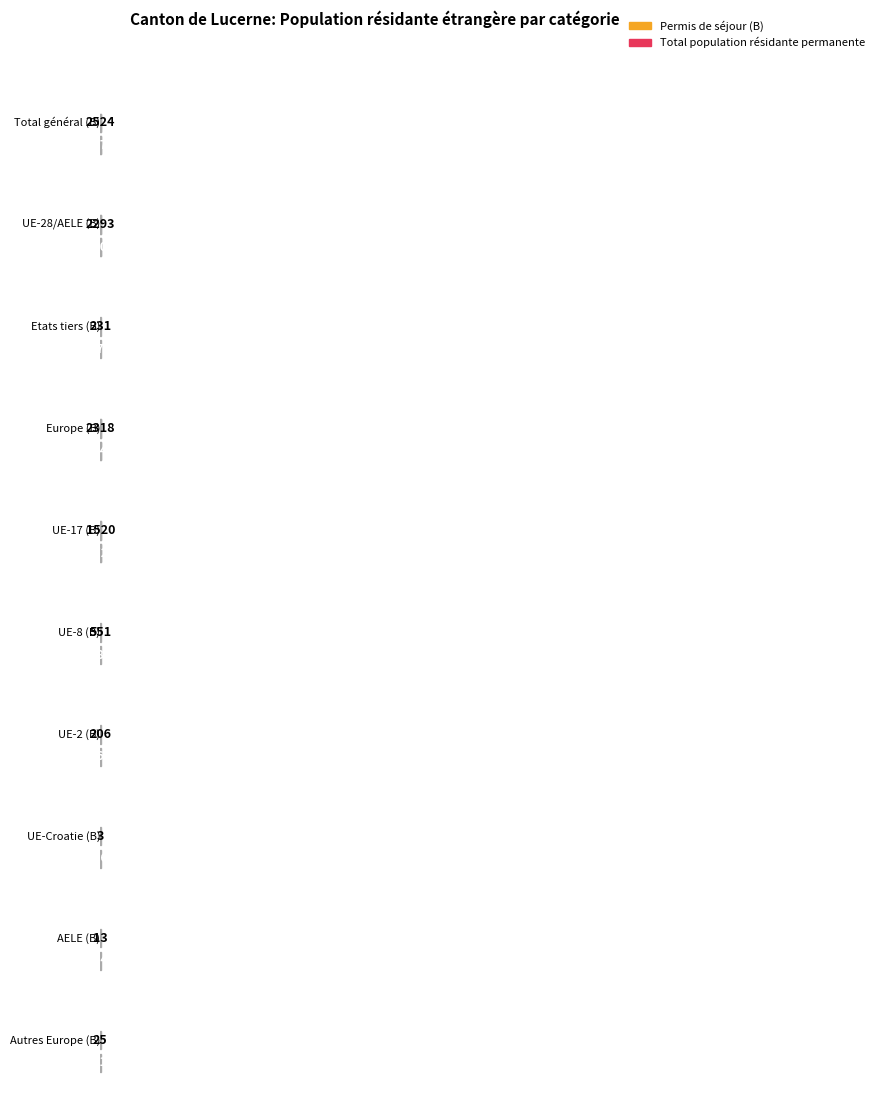

Which series has the largest range (max minus min)?

Total population résidante permanente